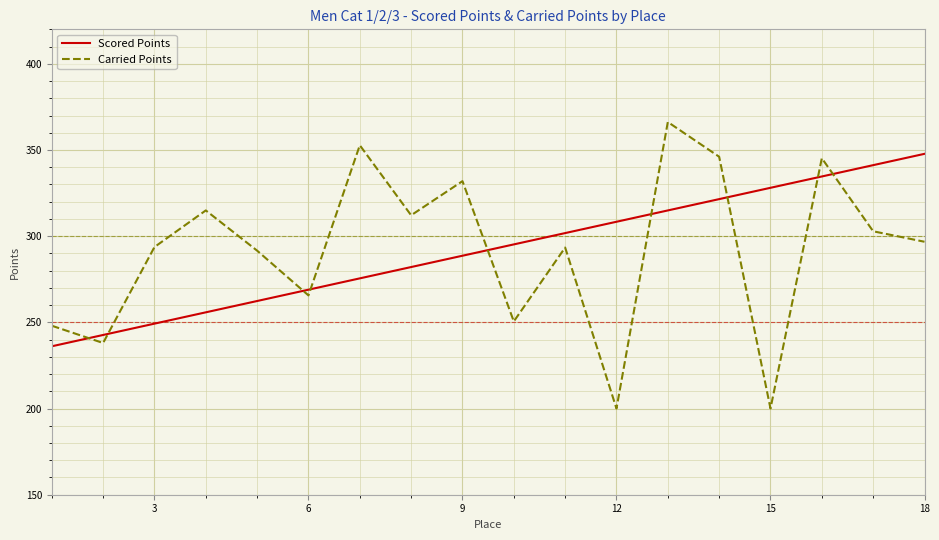

True or false: Scored Points and Carried Points cross at least once.

True